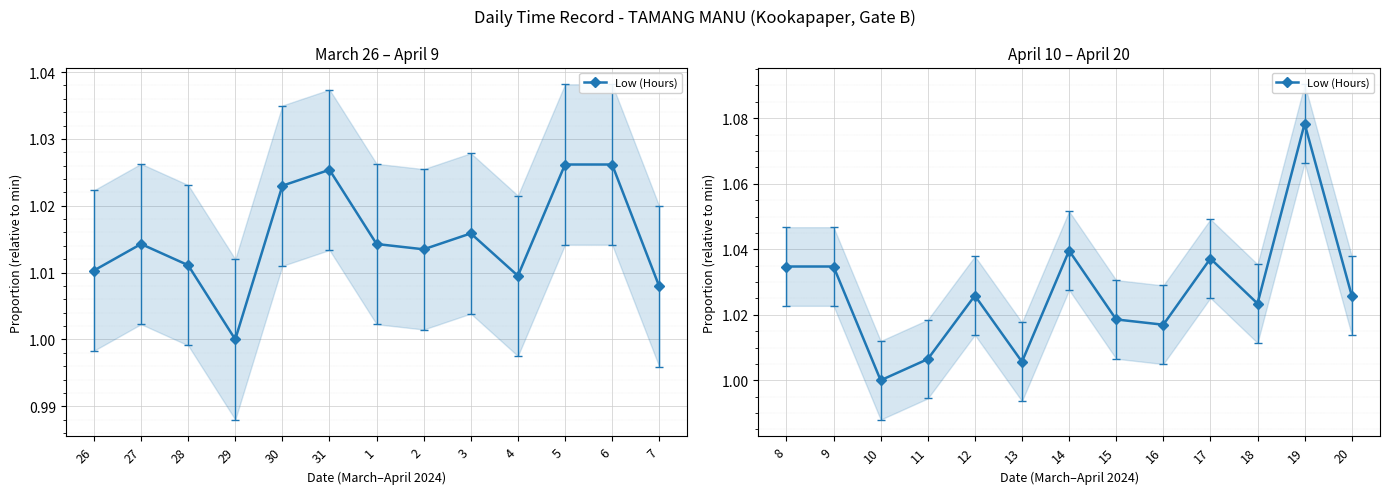

Approximately how many times larger is the value at 11 compared to 16?

1.0